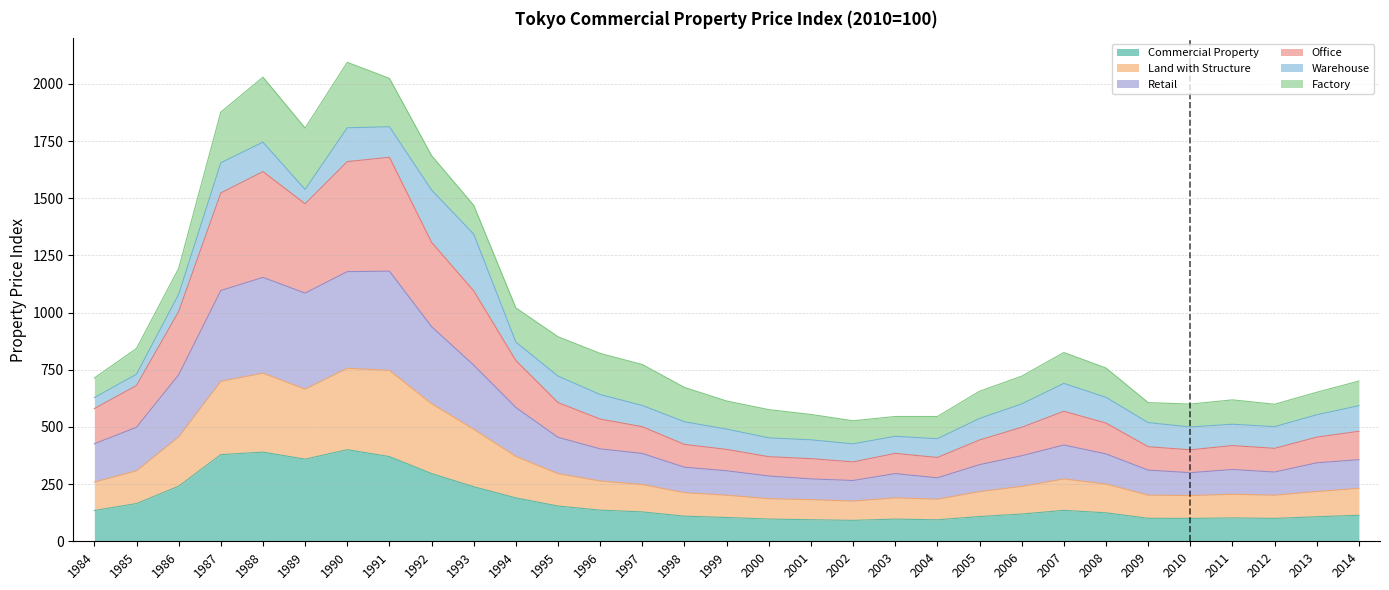

How many interior local peaks does the Commercial Property series have?

5